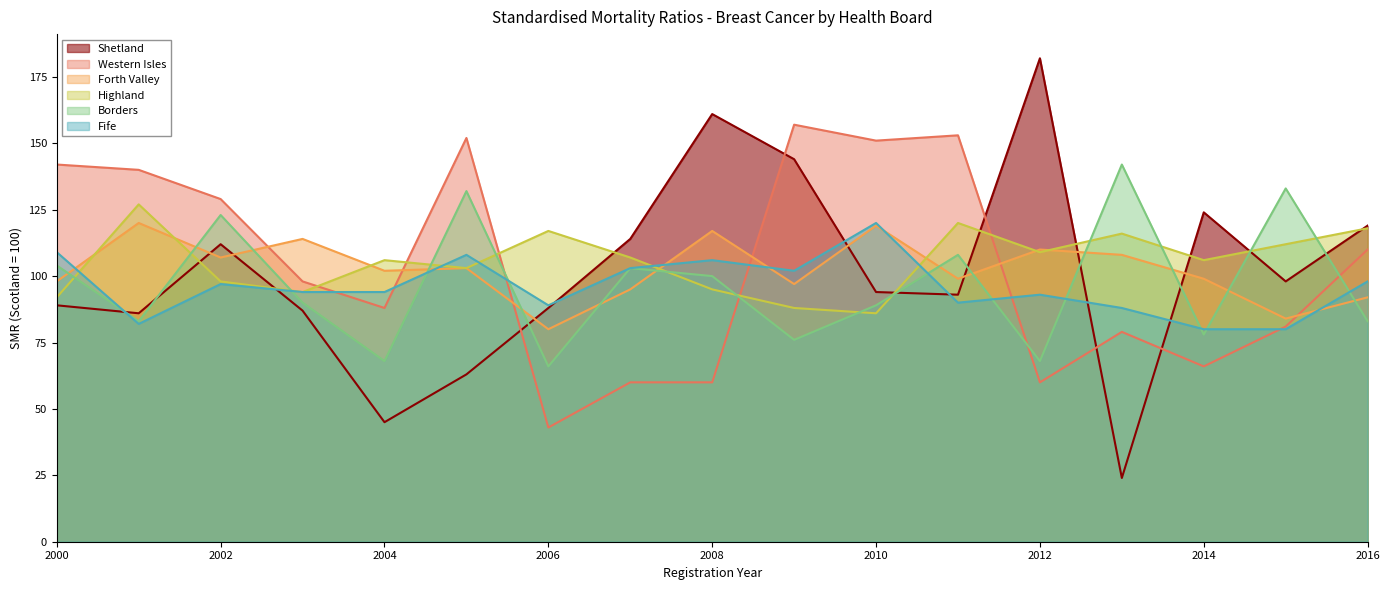

What is the sum of all Fife values?

1633